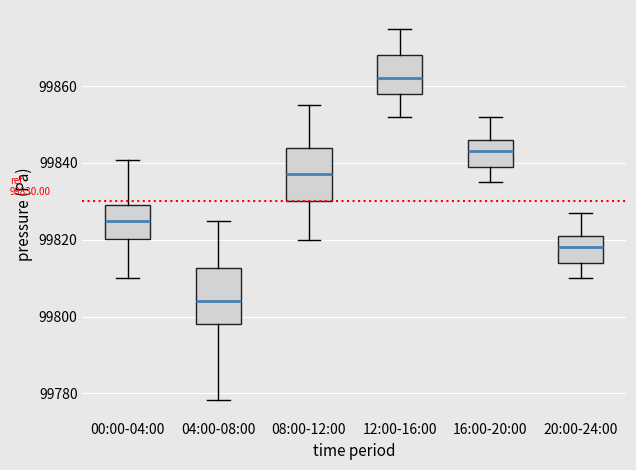

Which box has the lowest median line?

04:00-08:00